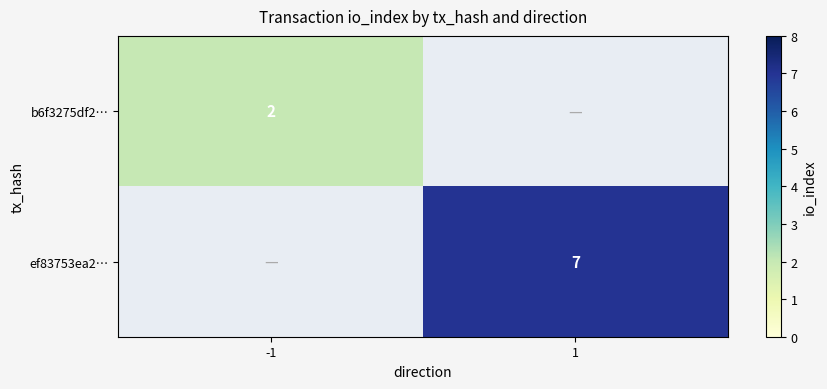

What is the greatest value displayed?

7.0